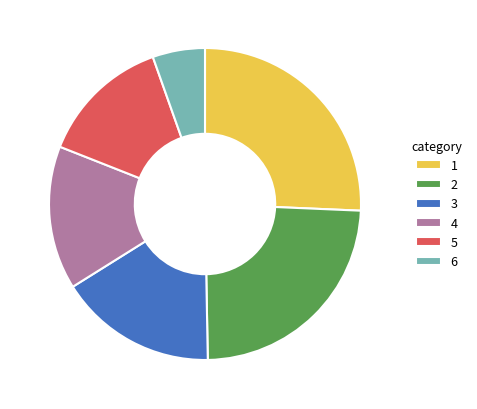

What is the smallest slice in the pie chart?

6